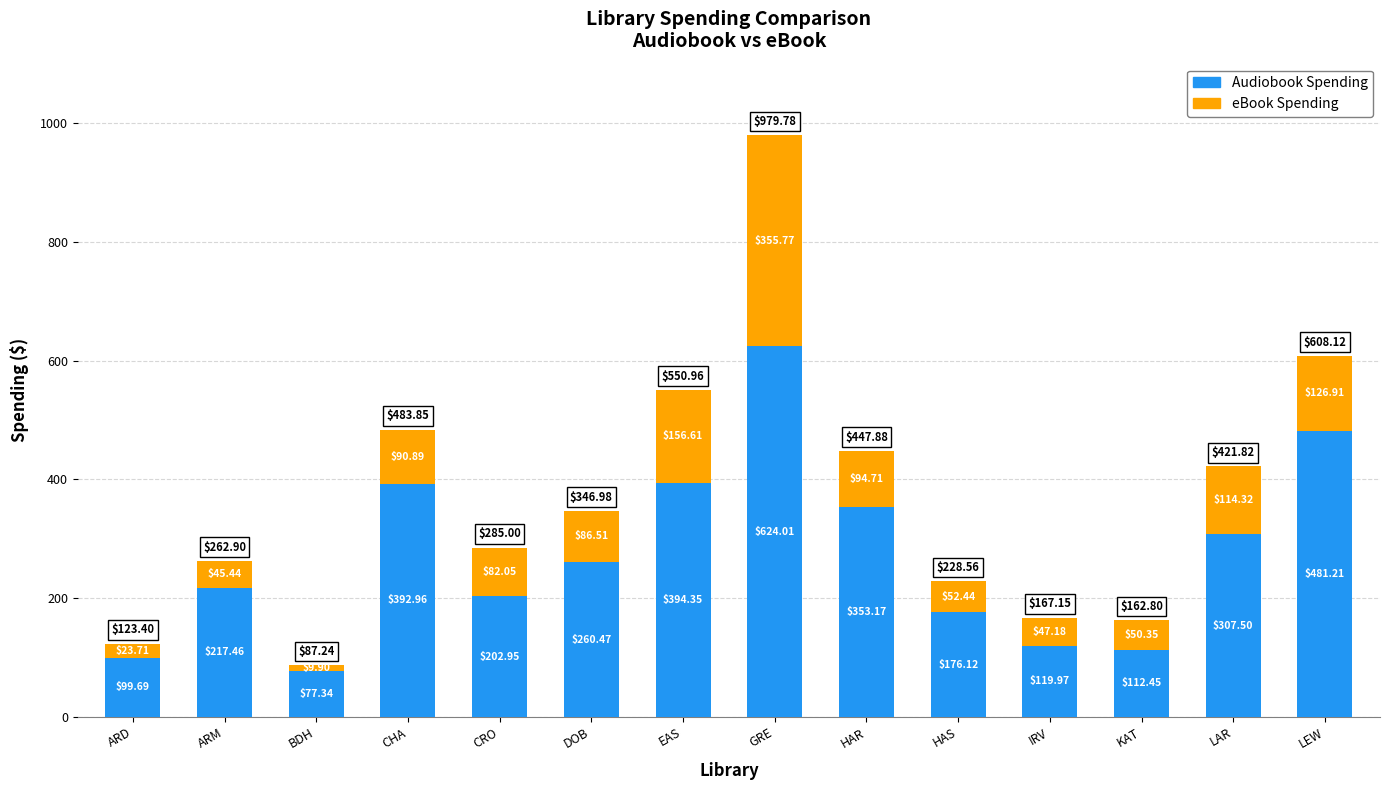

How many series are shown in this chart?

2